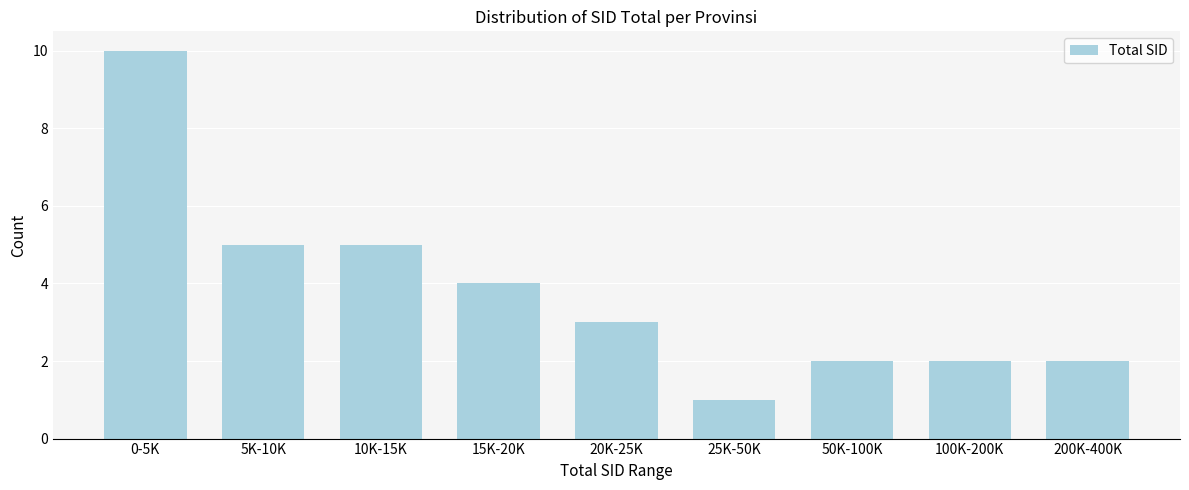

Reading left to right, list all the values displayed in this chart.

0-5K=10	5K-10K=5	10K-15K=5	15K-20K=4	20K-25K=3	25K-50K=1	50K-100K=2	100K-200K=2	200K-400K=2